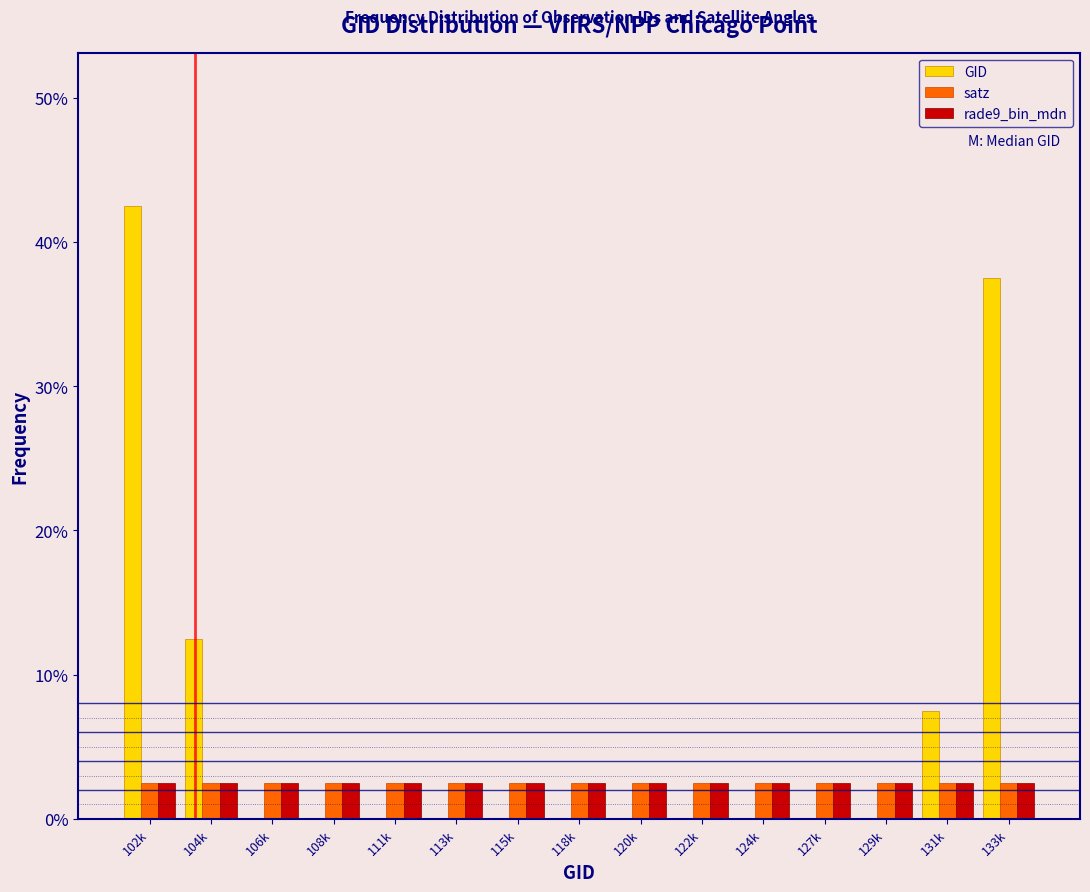

Where is GID nearest to the value 21?

104k